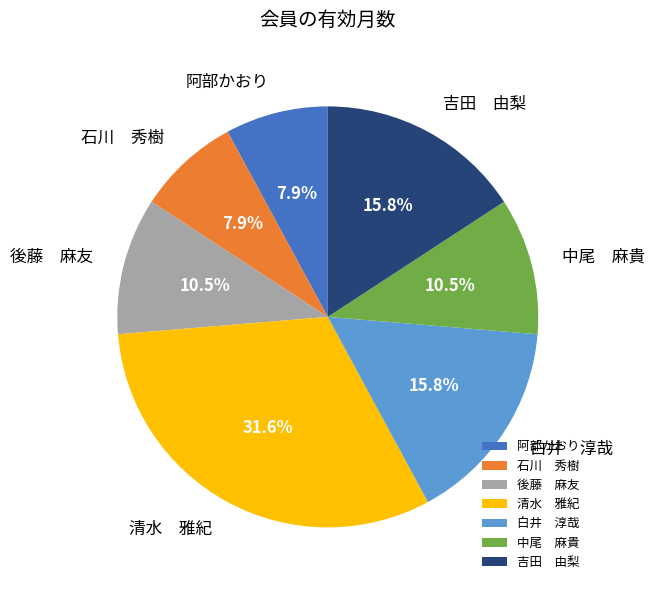

What percentage do 清水 雅紀 and 石川 秀樹 together represent?

39.5%